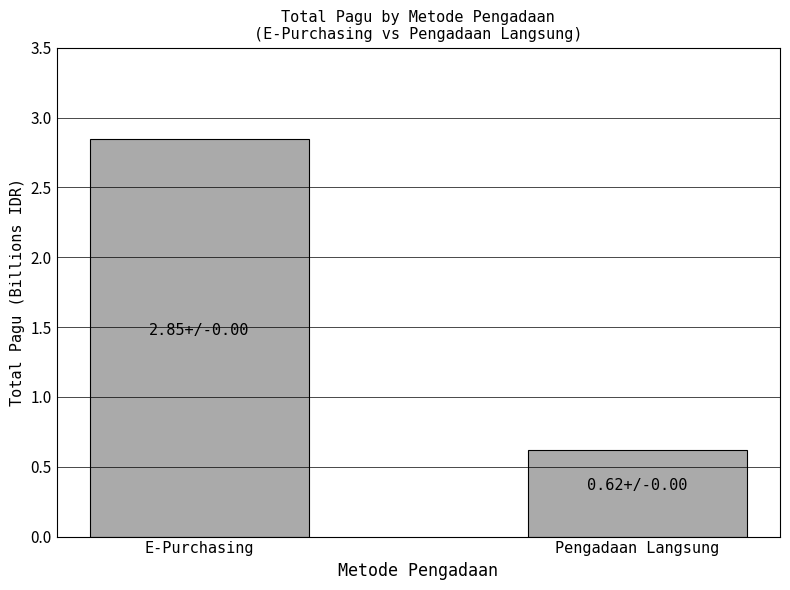

Is it true that the value at Pengadaan Langsung is 0.6?

True